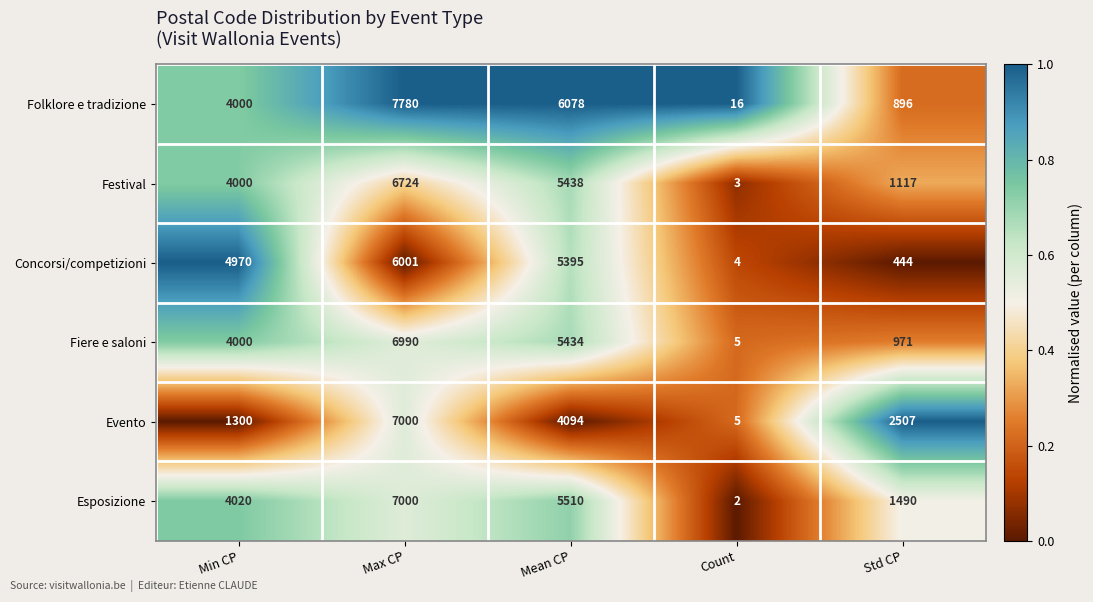

What is the sum of all Folklore e tradizione values?

18770